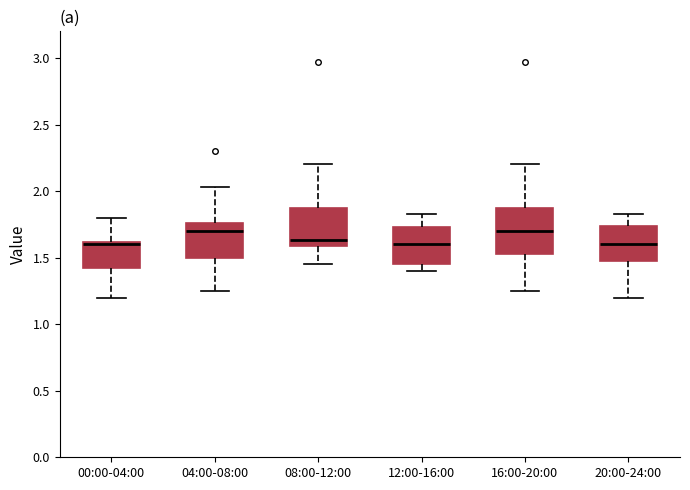

Reading left to right, transcribe this box plot: for each box, give where its median line is, the range the box spans, and where its two whiskers end, as read against the y-axis. The values are not printed on the chart, so give them approximately, as read against the axis.

00:00-04:00: median 1.60, box 1.45 to 1.60, whiskers 1.20 to 1.80
04:00-08:00: median 1.70, box 1.50 to 1.75, whiskers 1.25 to 2.05
08:00-12:00: median 1.65, box 1.60 to 1.90, whiskers 1.45 to 2.20
12:00-16:00: median 1.60, box 1.45 to 1.75, whiskers 1.40 to 1.85
16:00-20:00: median 1.70, box 1.55 to 1.90, whiskers 1.25 to 2.20
20:00-24:00: median 1.60, box 1.50 to 1.75, whiskers 1.20 to 1.85